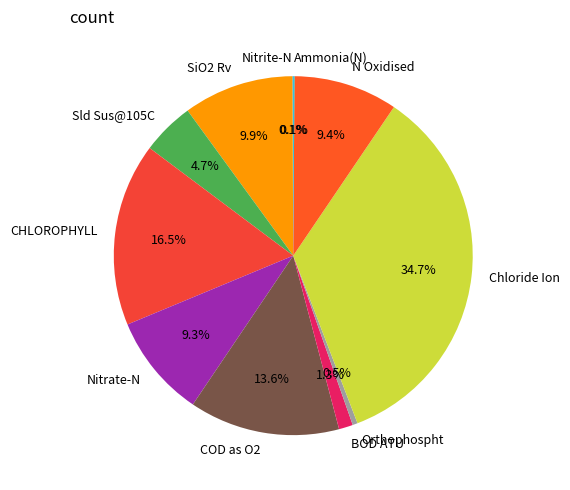

To the nearest percent, what is the difference between the Orthophospht and COD as O2 slice percentages?

13%